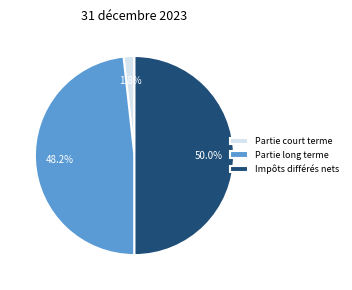

Combined, do Impôts différés nets and Partie long terme account for over 50%?

Yes